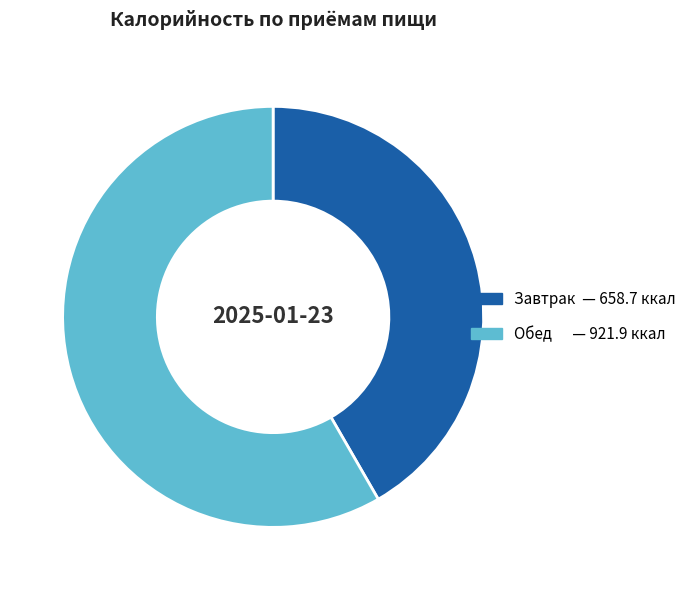

What is the majority slice?

Обед